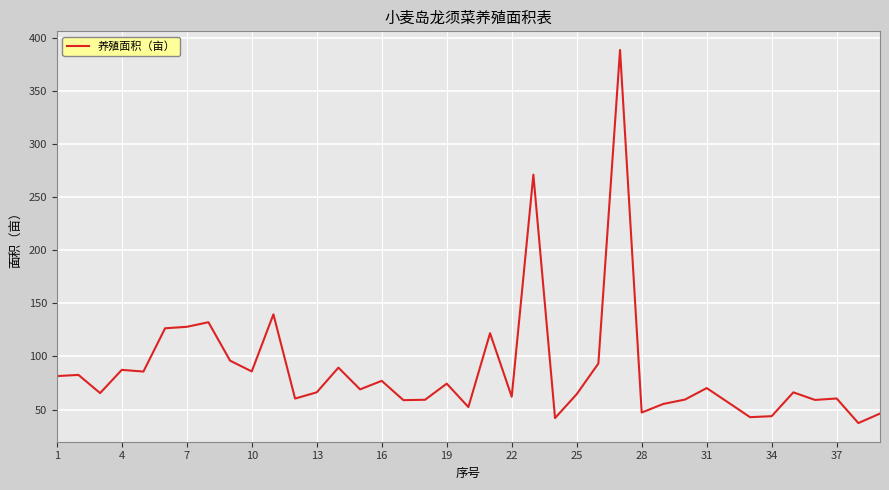

What is the greatest value displayed?

388.6